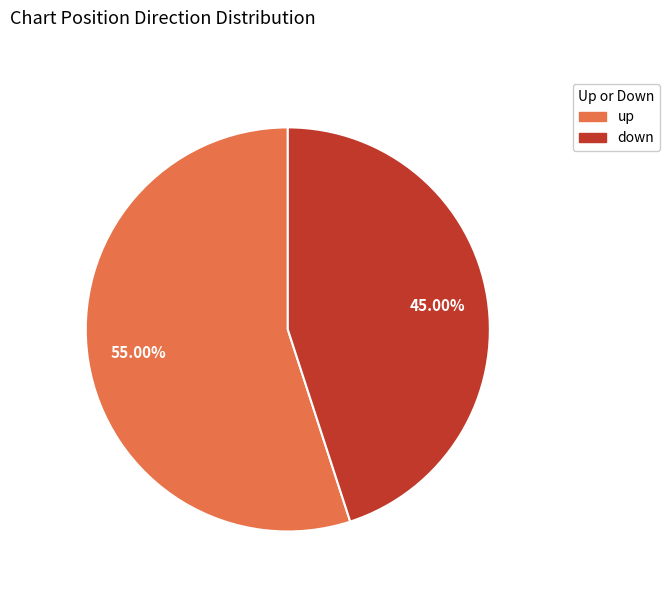

Does down represent more than half of the total?

No